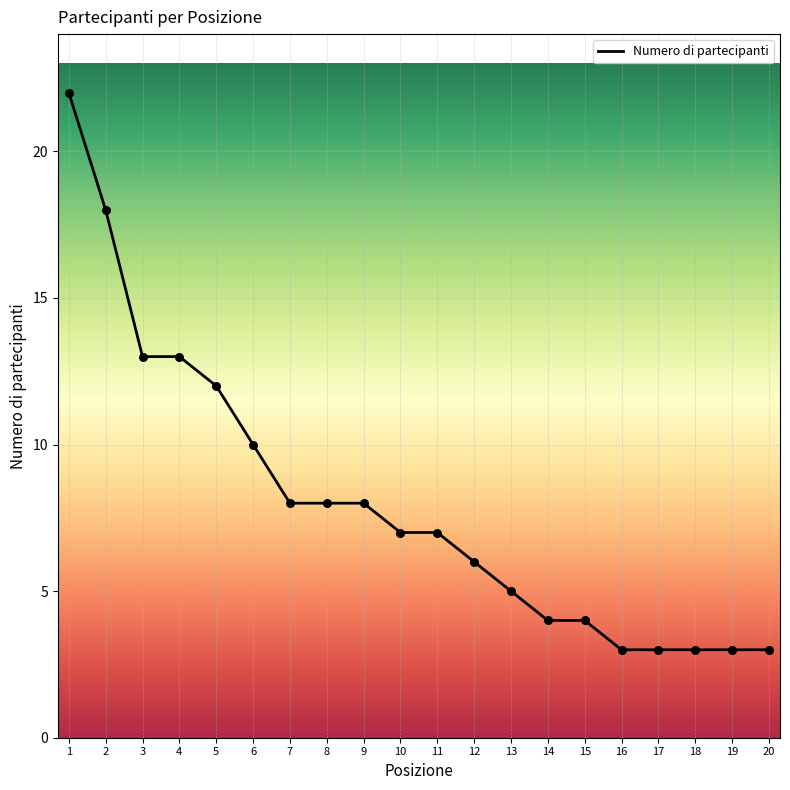

What is the change in value from 3 to 11?

-6